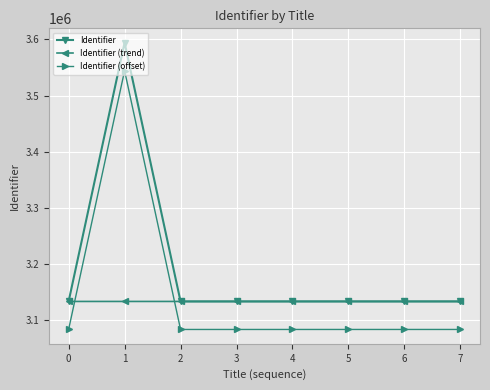

What is the minimum value for Identifier (trend)?

3132461.0